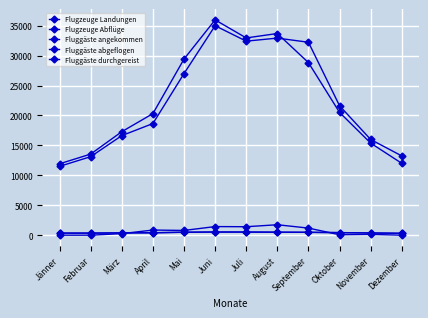

What is the label of the 2nd point from the right?

November